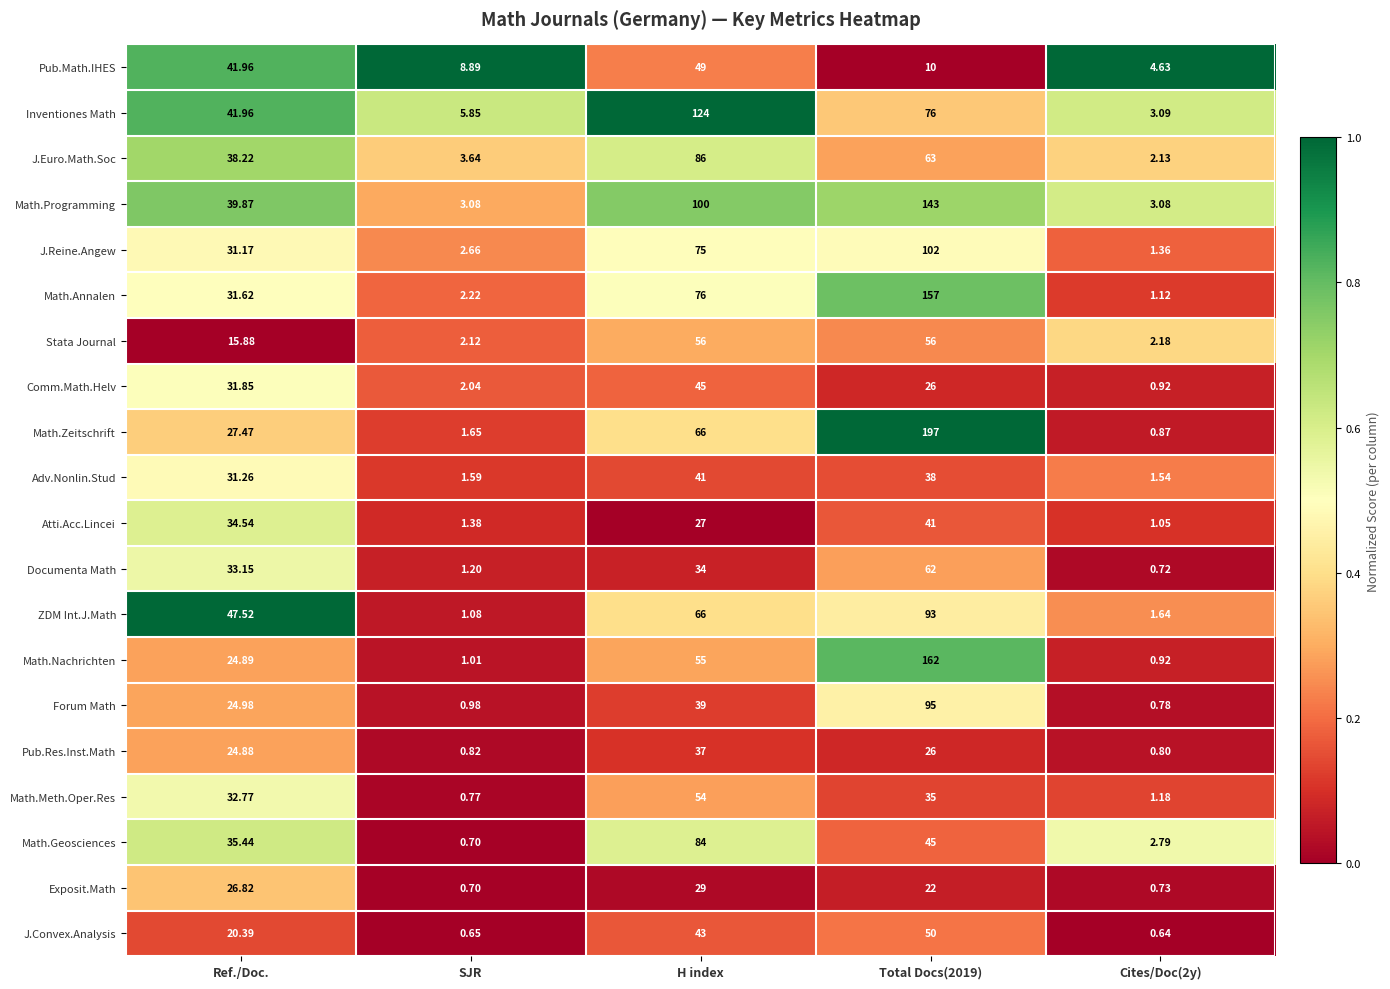

What is the total value across all series at Cites/Doc(2y)?

32.2